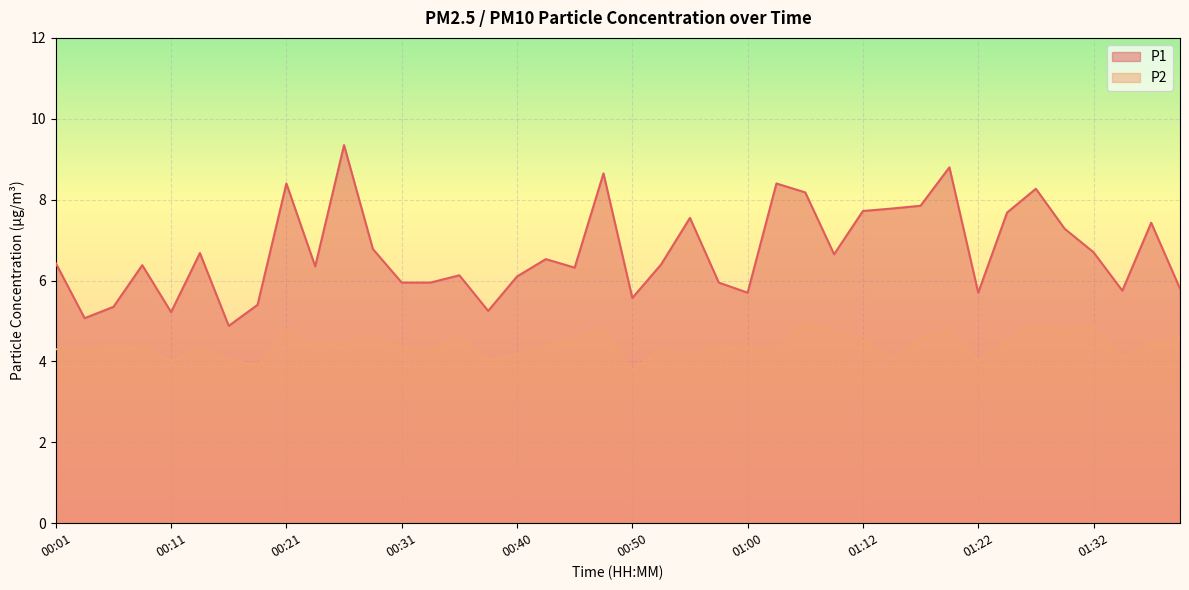

Is the value of P2 at 00:21 greater than the value of P1 at 01:00?

No